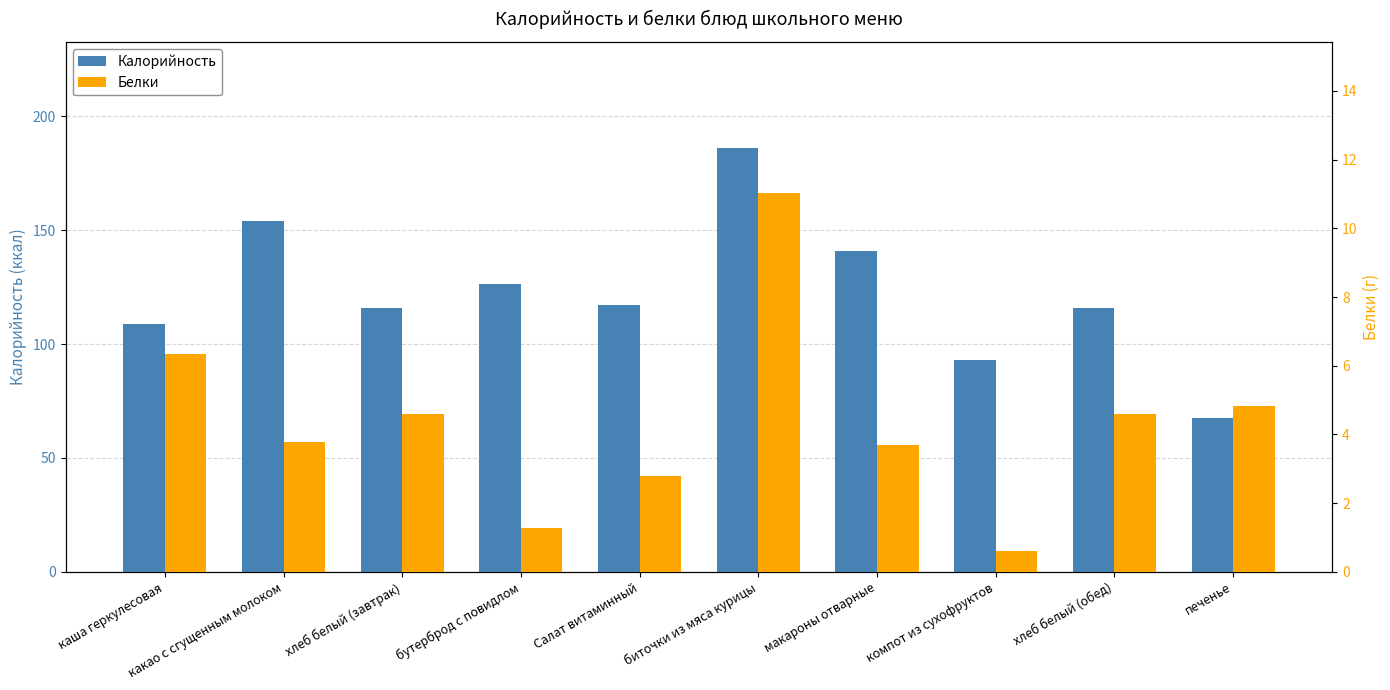

Between каша геркулесовая and хлеб белый (завтрак), which is larger?

хлеб белый (завтрак)